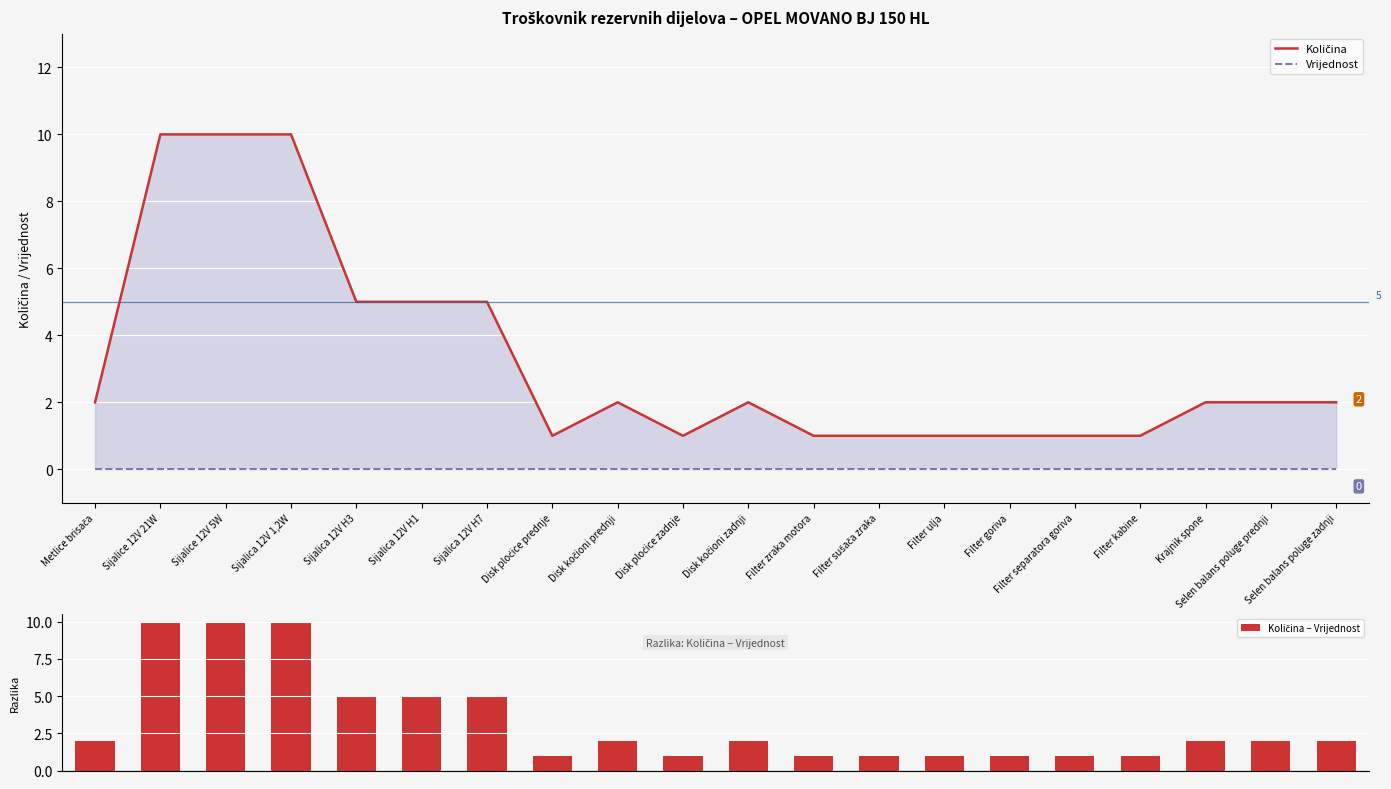

Reading left to right, what are all the values shown in this chart?

Količina: 2	10	10	10	5	5	5	1	2	1	2	1	1	1	1	1	1	2	2	2
Vrijednost: 0	0	0	0	0	0	0	0	0	0	0	0	0	0	0	0	0	0	0	0
Količina − Vrijednost: 2	10	10	10	5	5	5	1	2	1	2	1	1	1	1	1	1	2	2	2